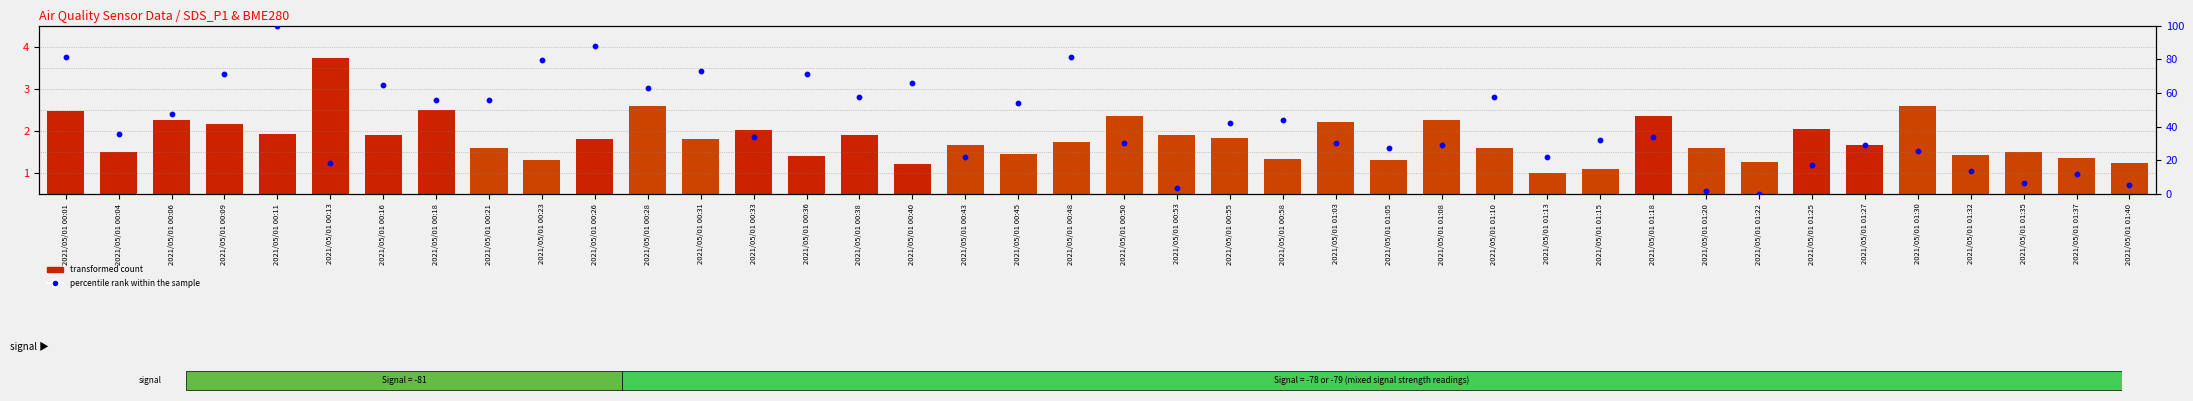

Which series contains the lowest Y value?

percentile rank within the sample